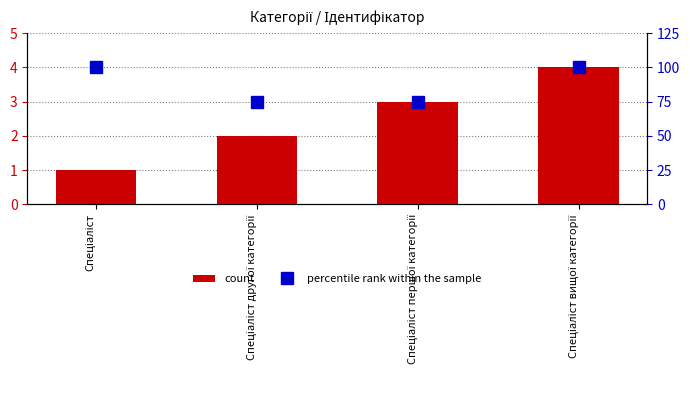

At which category is the sum across all series the highest?

Спеціаліст вищої категорії